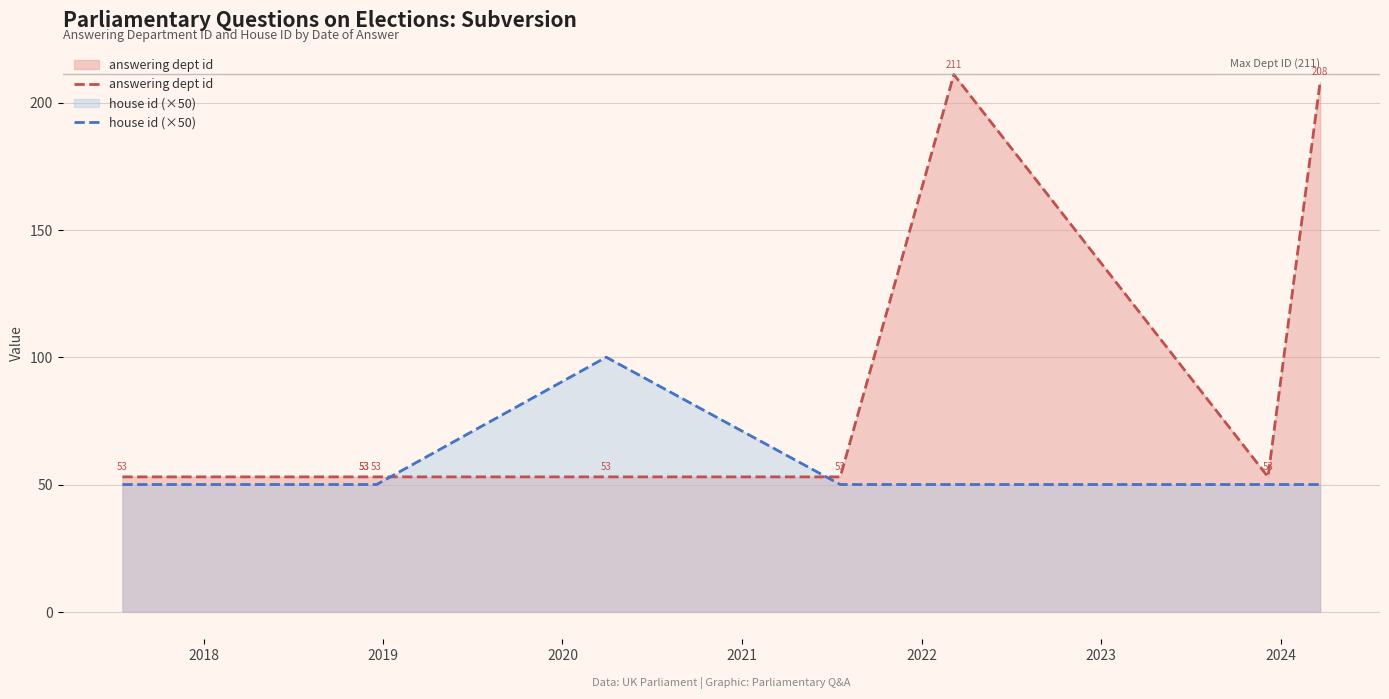

What are all the series names shown in the legend?

answering dept id, house id (×50)